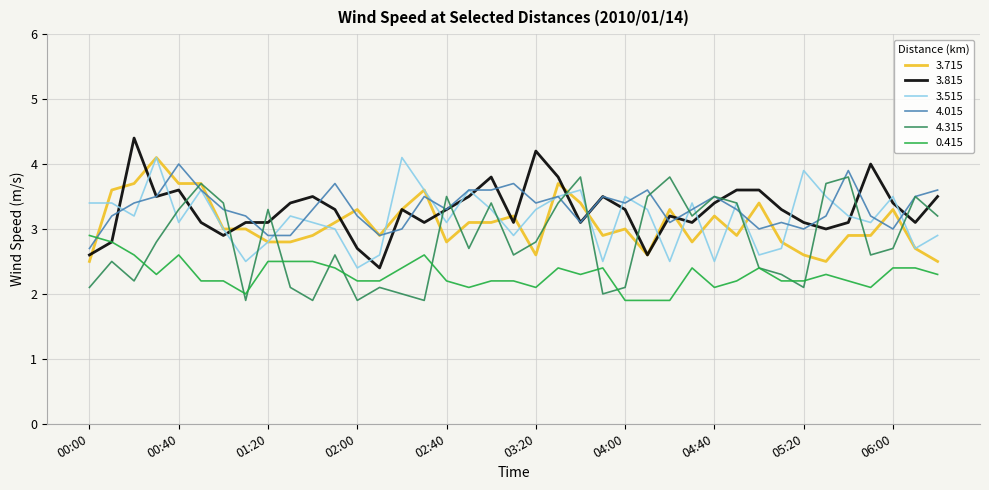

Does the chart display data point markers on the line(s)?

No